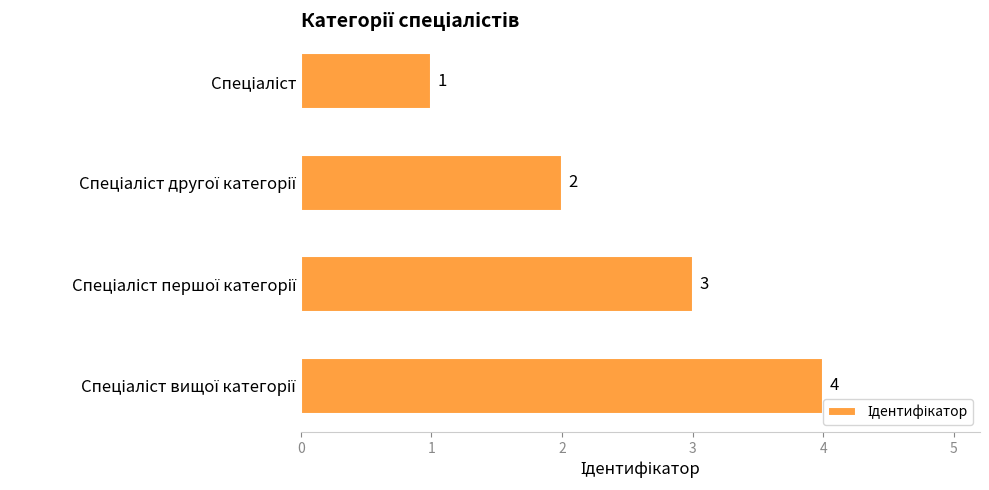

What is the value of the 3rd bar from the top?

3